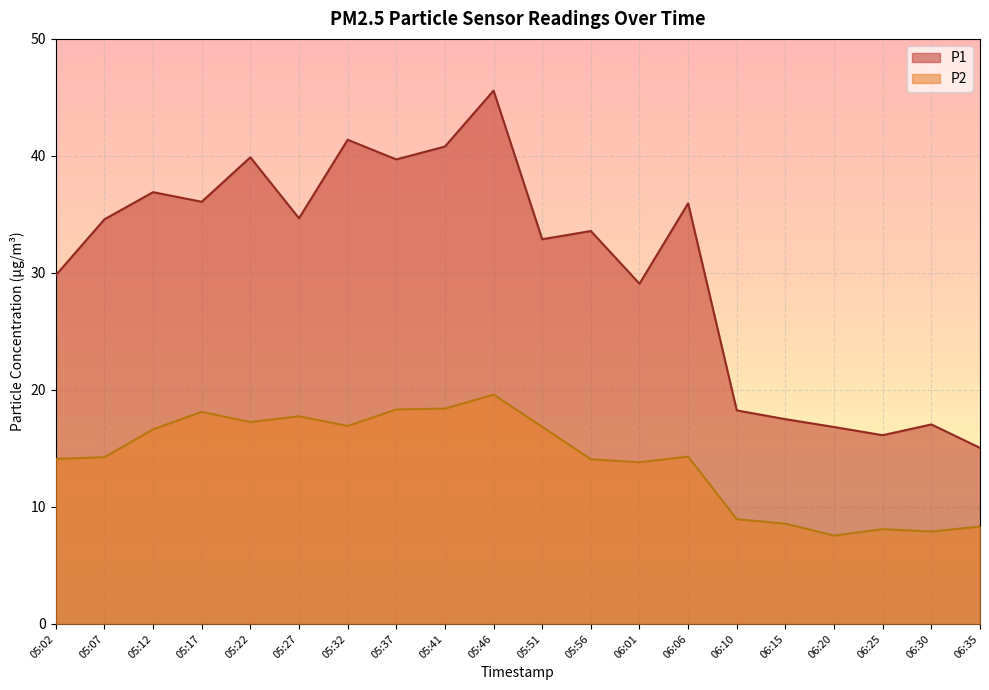

Reading left to right, transcribe all the data shown in this chart.

P1: 29.8	34.6	36.9	36.1	39.9	34.7	41.4	39.7	40.8	45.6	32.9	33.6	29.1	36.0	18.2	17.5	16.8	16.1	17.1	15.1
P2: 14.1	14.2	16.6	18.1	17.2	17.8	16.9	18.3	18.4	19.6	16.9	14.1	13.8	14.3	8.9	8.6	7.5	8.1	7.9	8.3